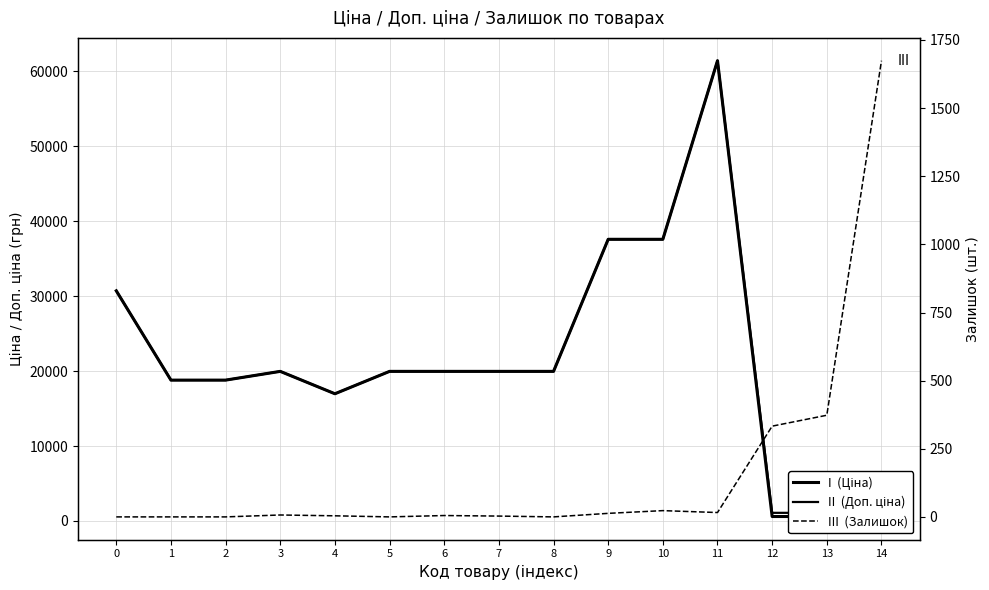

The value of Залишок at 10 is 41.0. True or false?

False